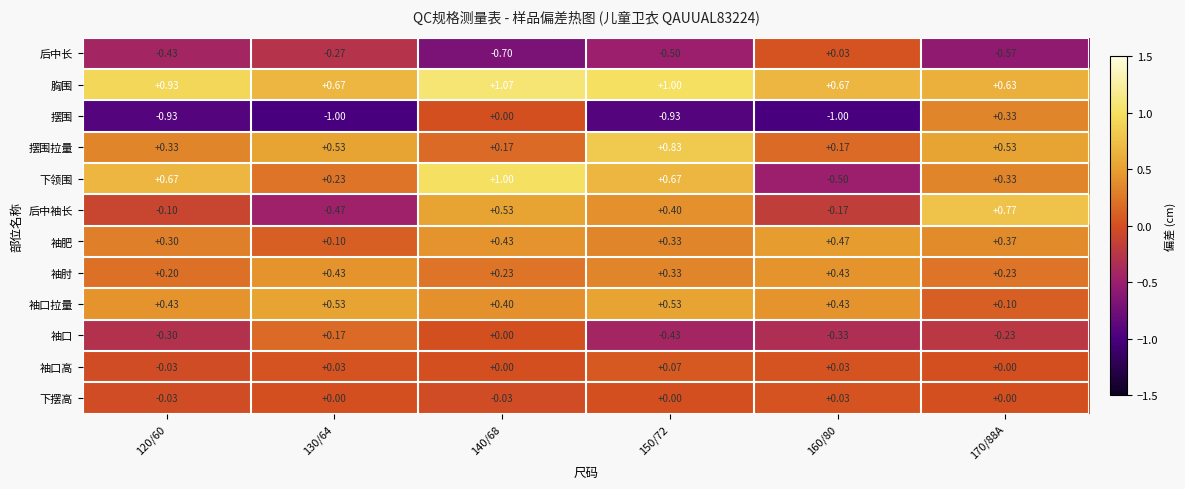

Which series has the largest total across all categories?

胸围